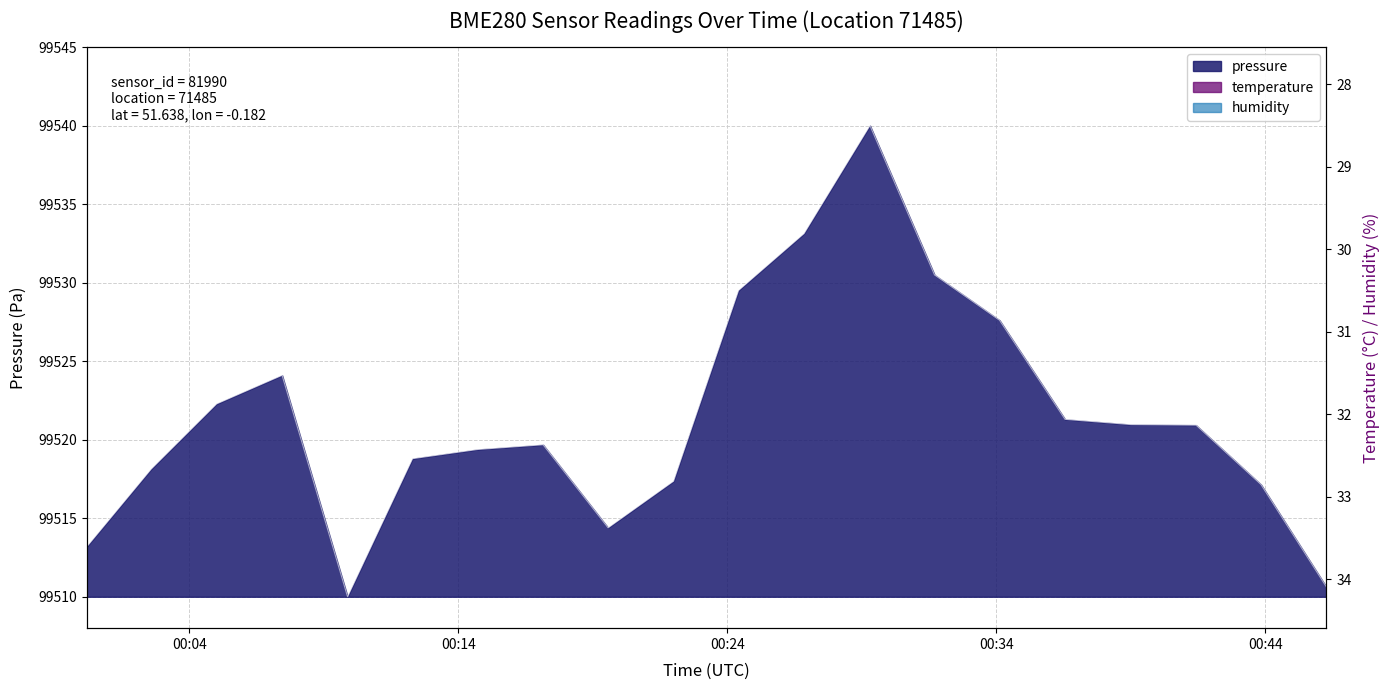

Which series has the largest total across all categories?

pressure